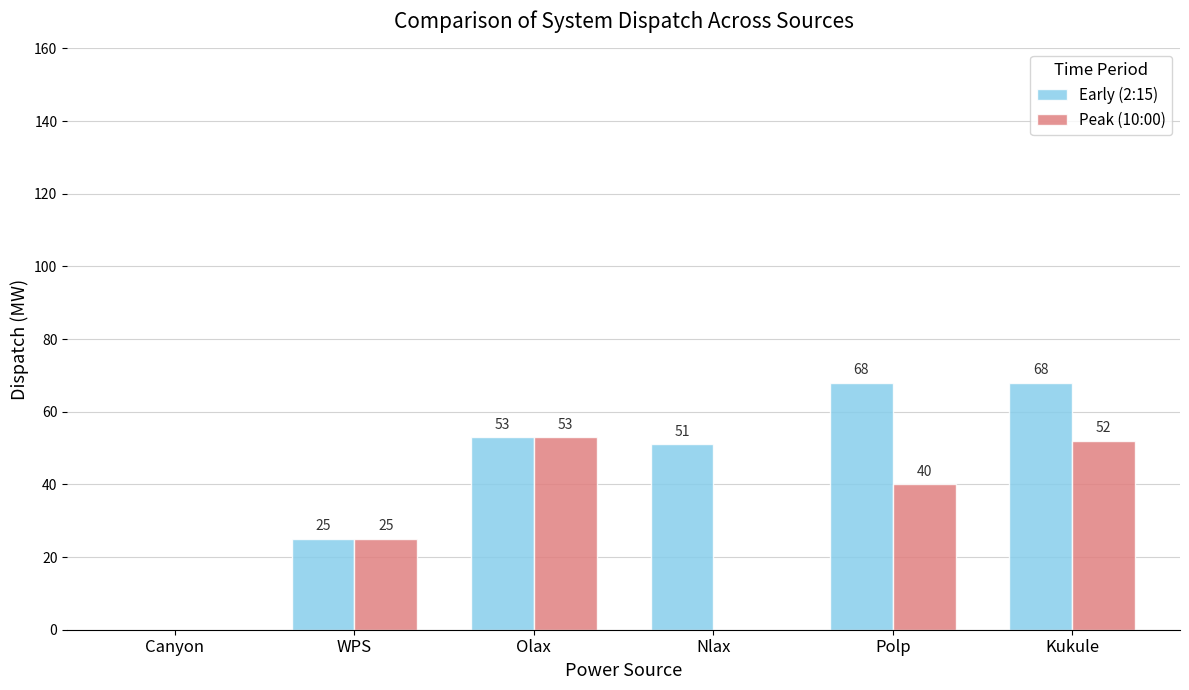

Where is Peak (10:00) nearest to the value 26?

WPS